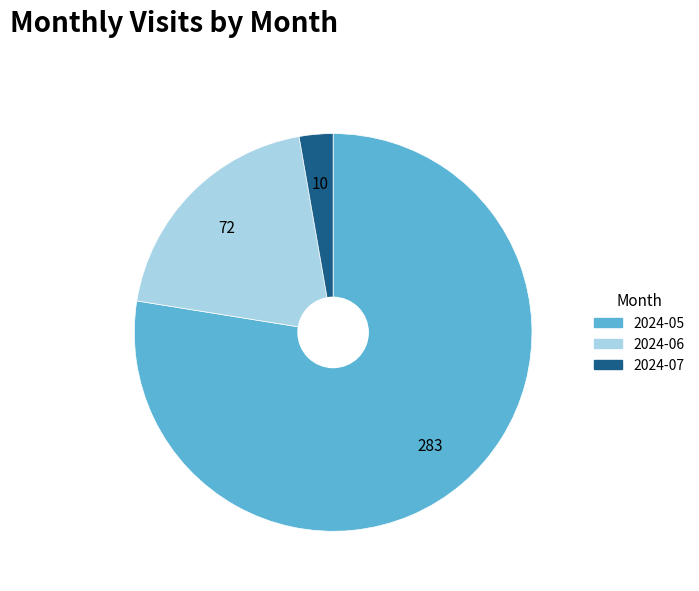

Between 2024-07 and 2024-05, which is larger?

2024-05